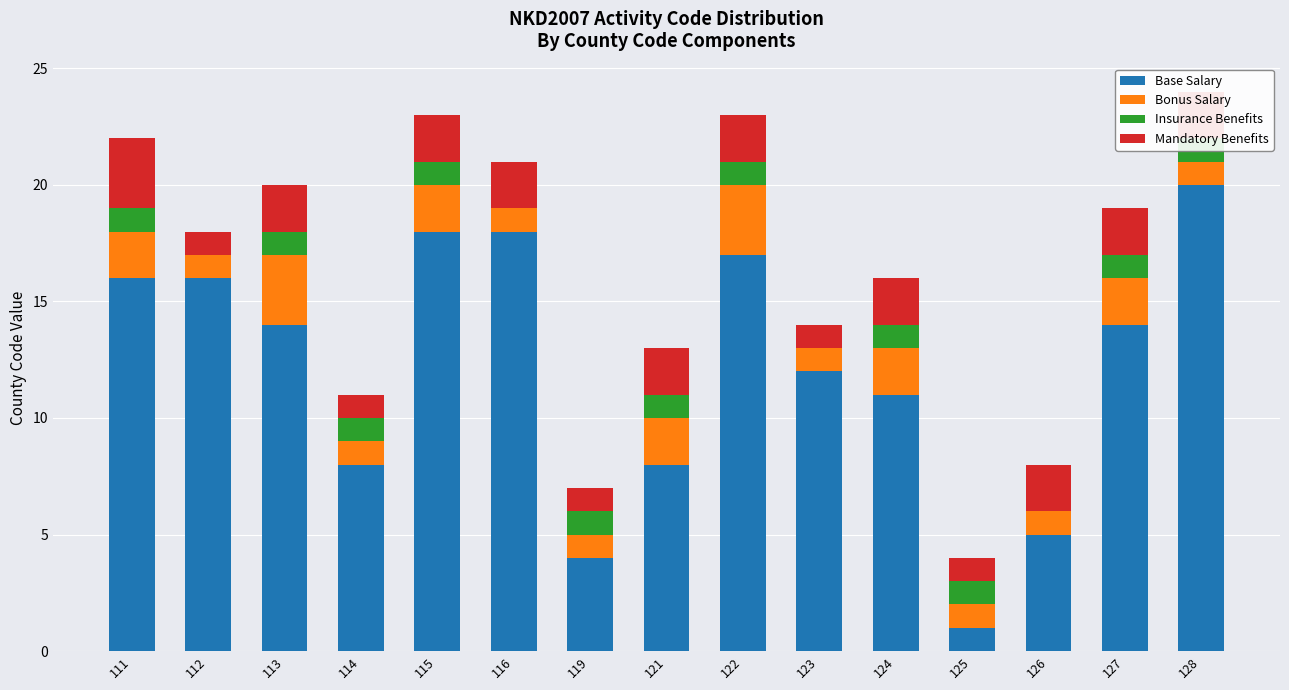

How many data points does each series have?

15